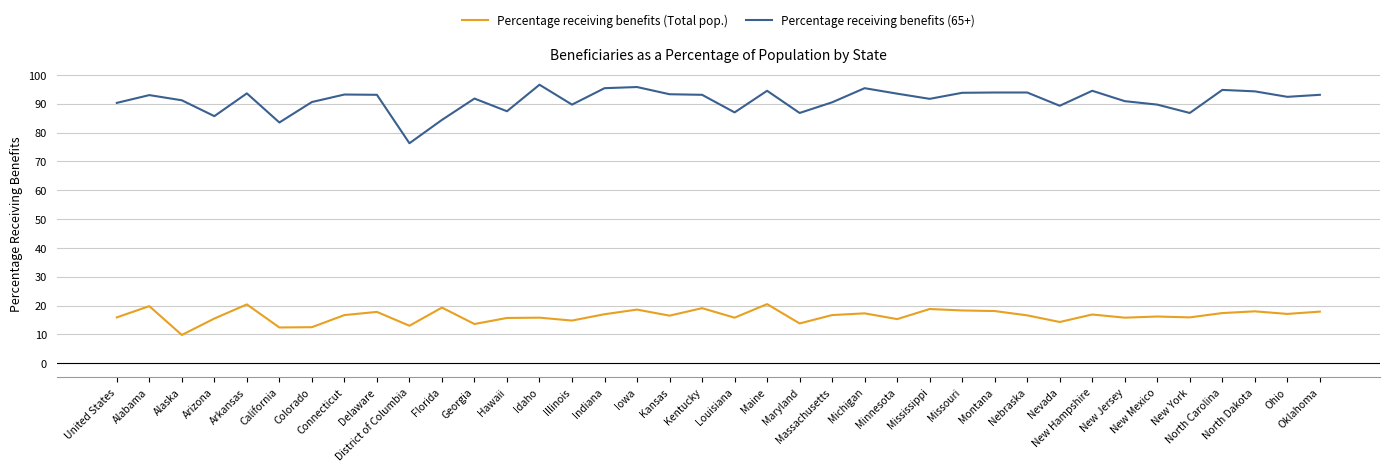

Rank the series by their maximum value, from highest to lowest.

Percentage receiving benefits (65+), Percentage receiving benefits (Total pop.)